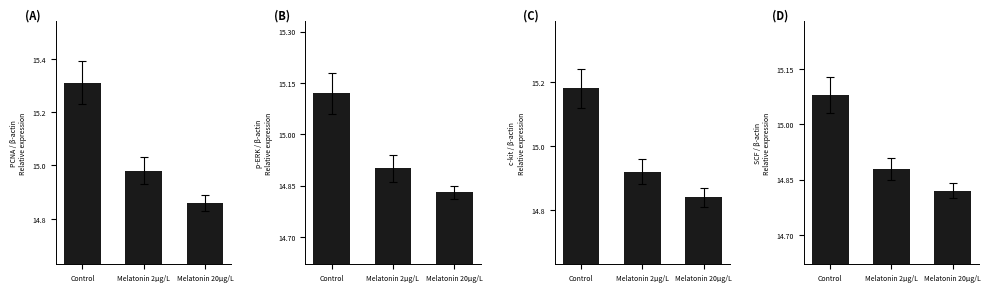

The value at Melatonin 2μg/L is 14.9. True or false?

True